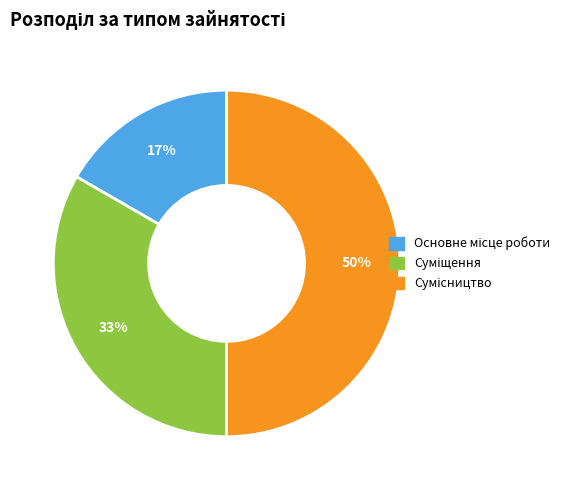

To the nearest percent, what is the average slice percentage?

33%